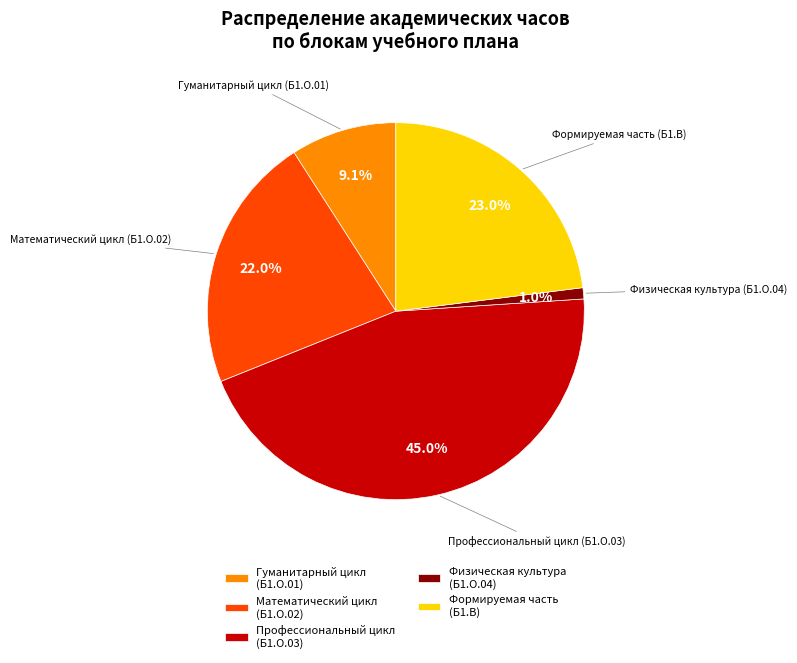

Rank the categories by value from lowest to highest.

Физическая культура (Б1.О.04), Гуманитарный цикл (Б1.О.01), Математический цикл (Б1.О.02), Формируемая часть (Б1.В), Профессиональный цикл (Б1.О.03)